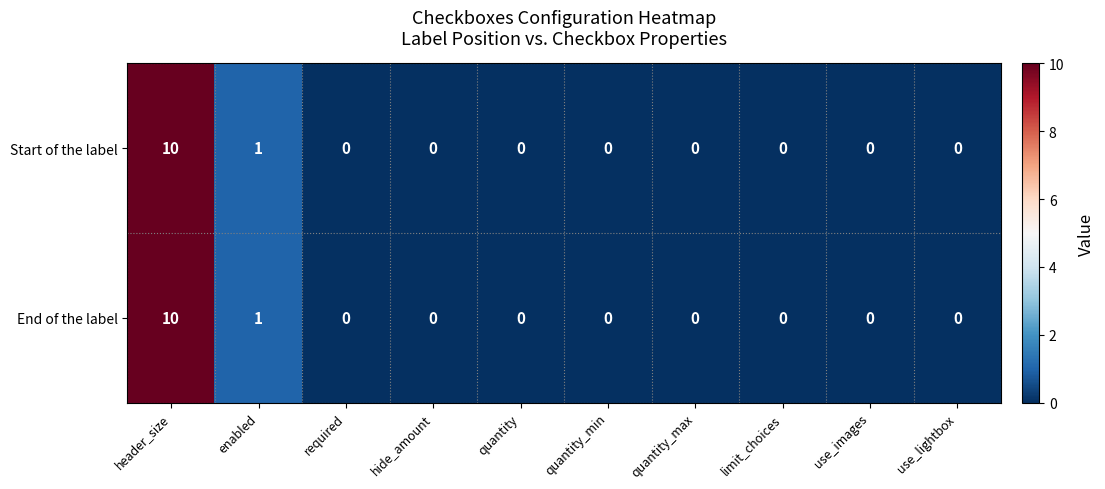

At how many categories does at least one series exceed 5?

1